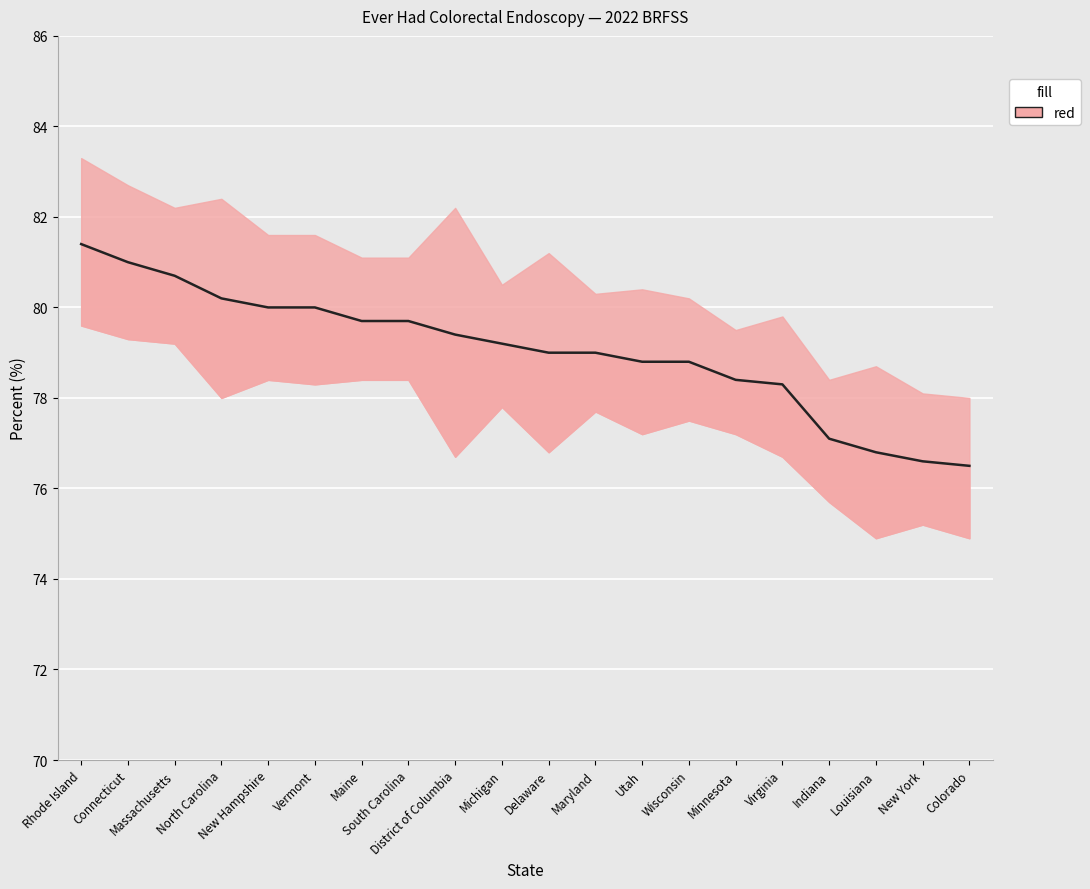

What is the maximum value shown in the chart?

81.4